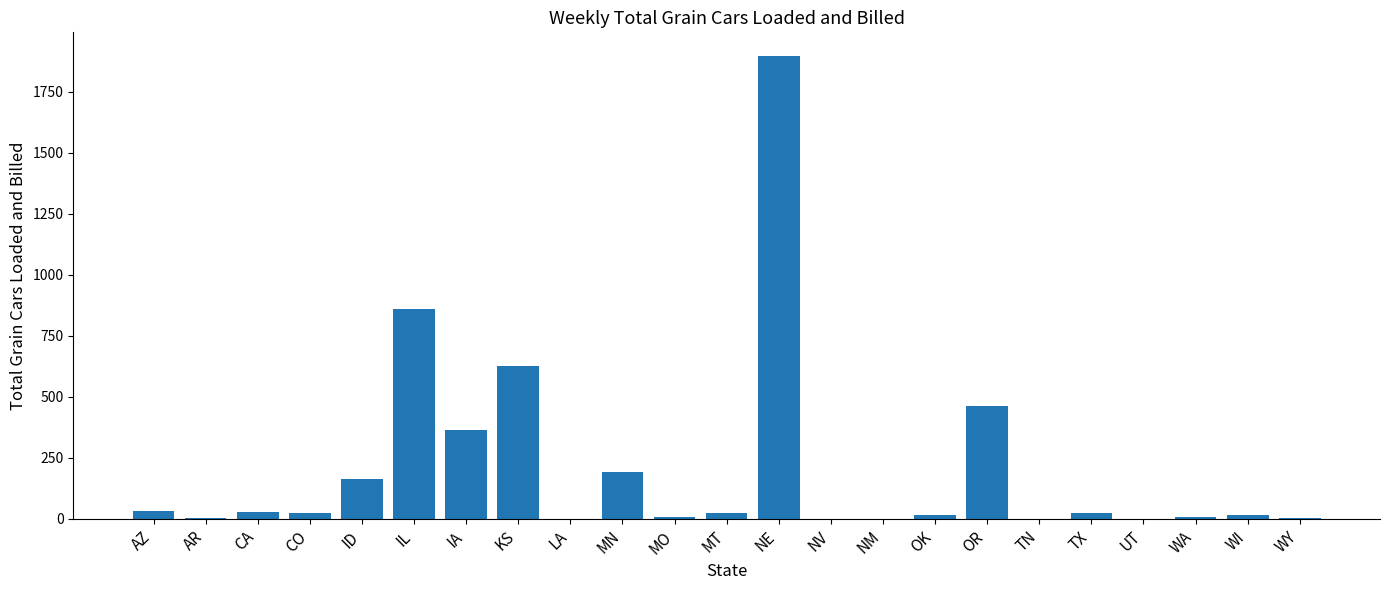

At which label does the data first exceed 24?

AZ